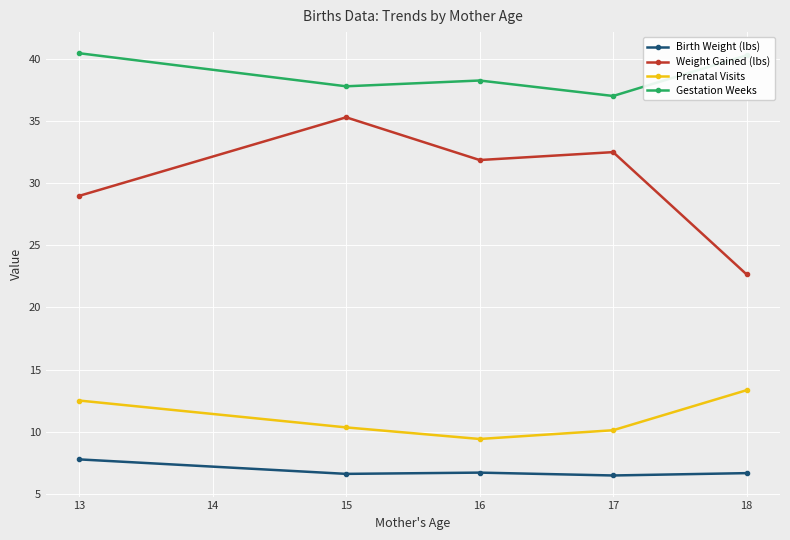

Which series changed the most between 15 and 18?

Weight Gained (lbs)